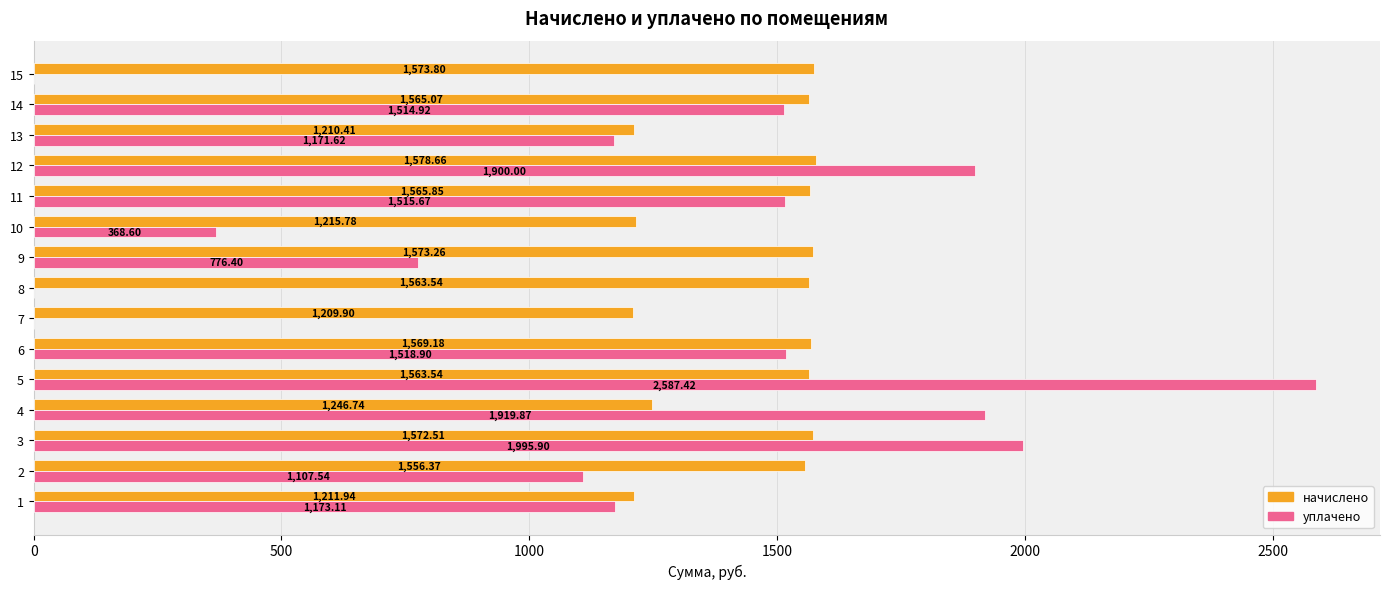

Between 3 and 12, which series saw the biggest shift?

уплачено